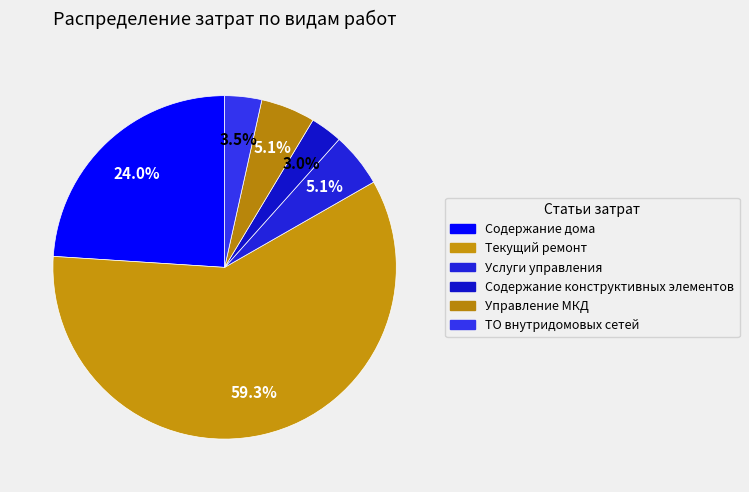

How many slices are in this pie chart?

6